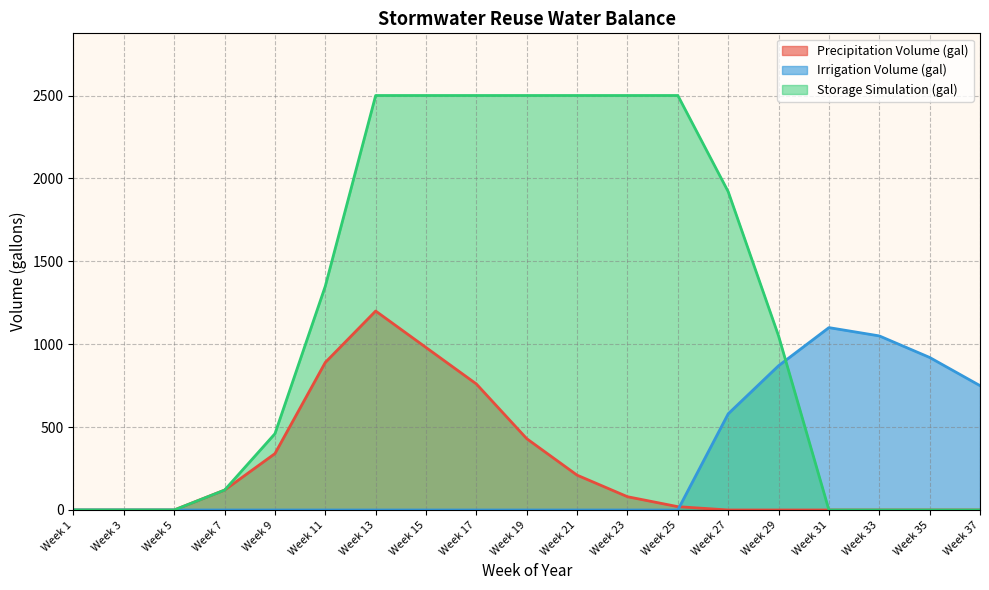

How many series are shown in this chart?

3